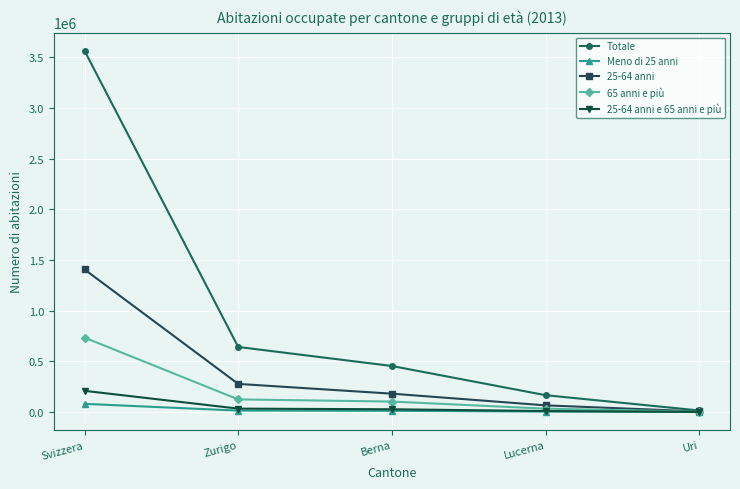

True or false: 25-64 anni has a value of 180532 at Berna.

True